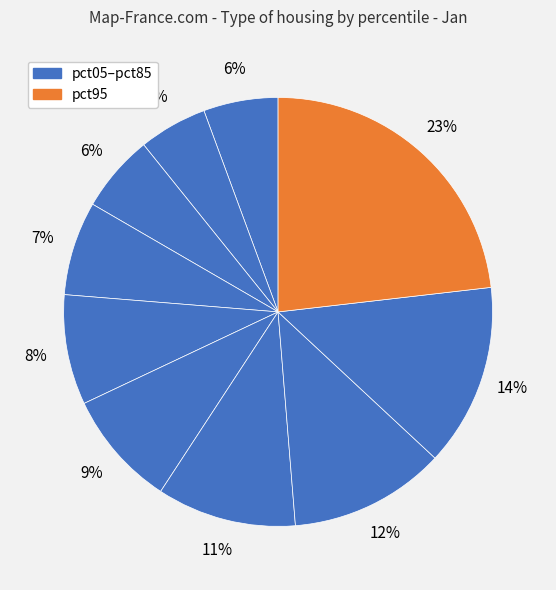

To the nearest percent, what is the difference between the largest and smallest slice percentages?

18%